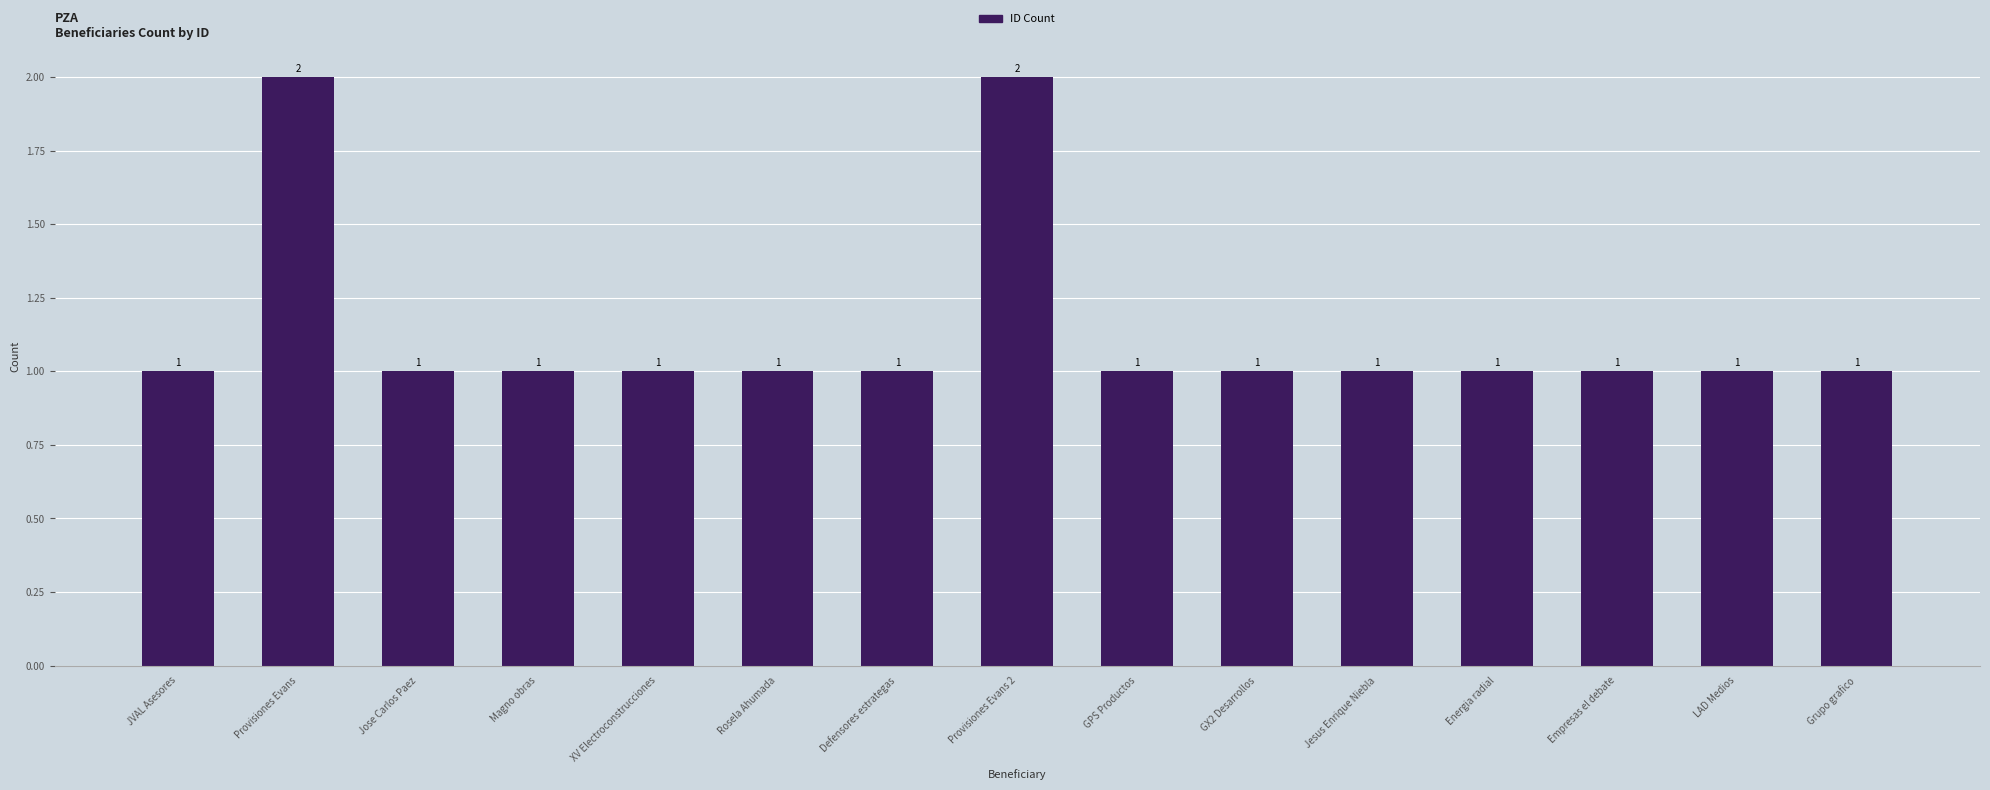

What is the ratio of the value at Provisiones Evans to the value at Defensores estrategas?

2.0